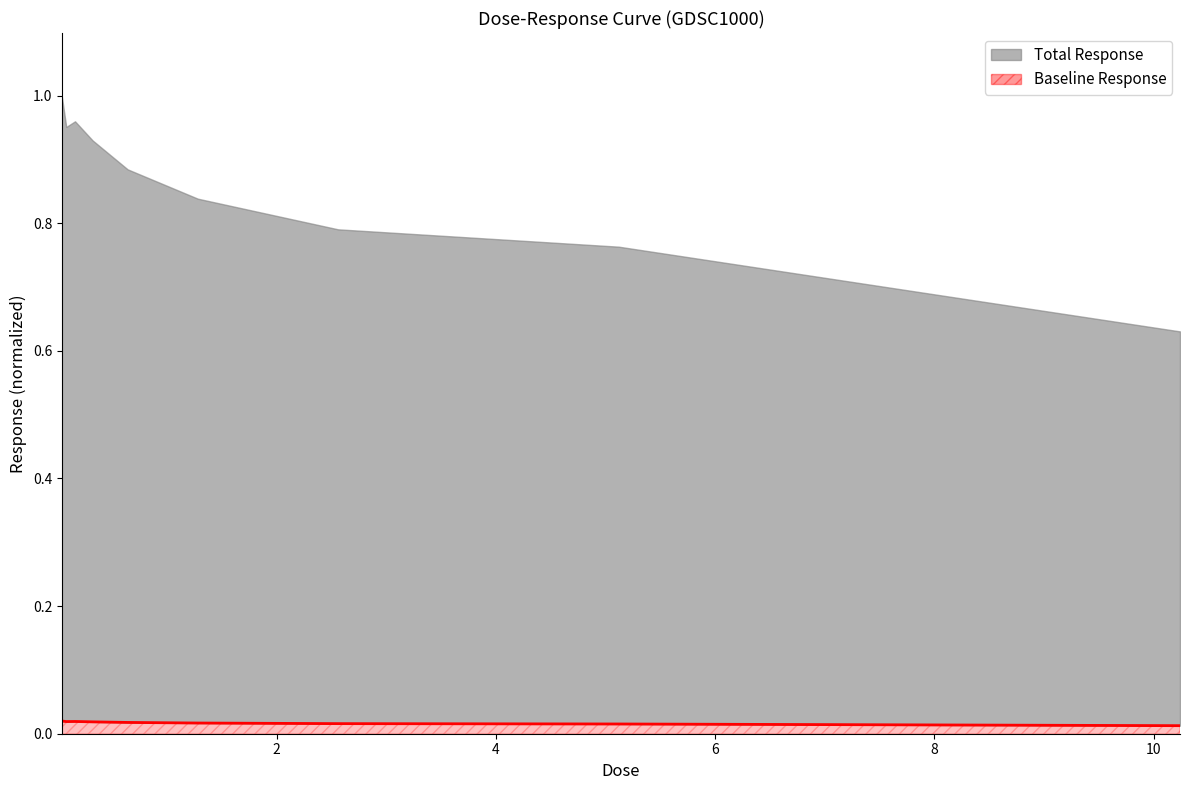

How many lines are shown in the chart?

1